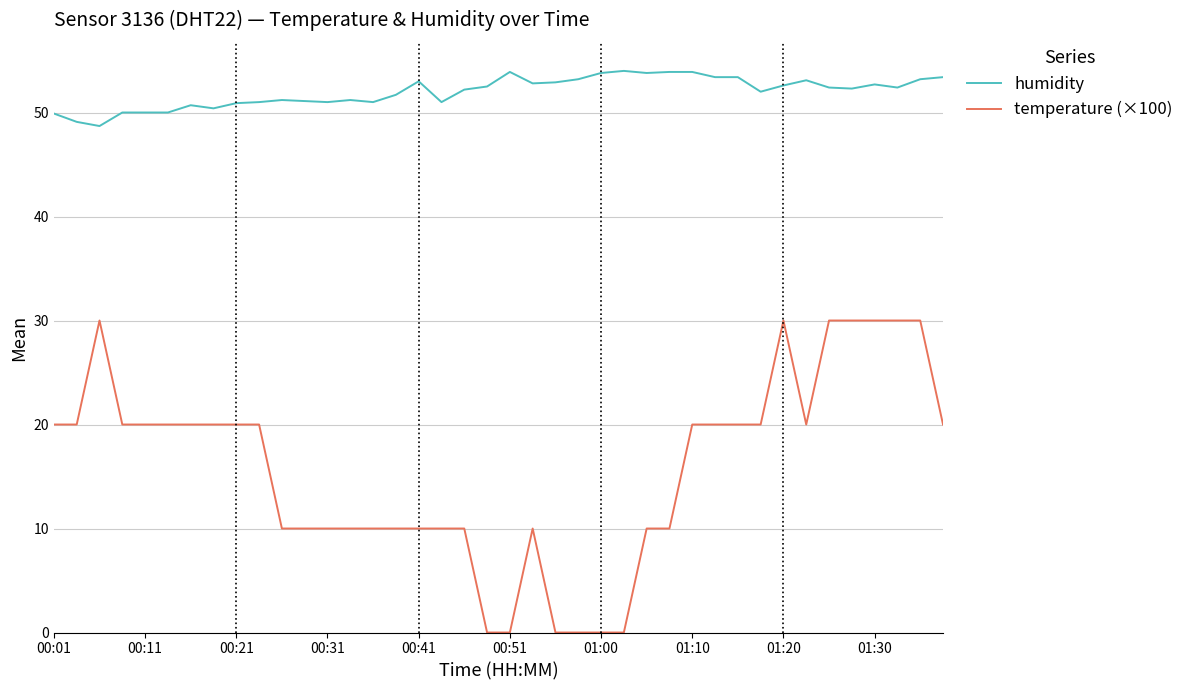

What is the maximum value for temperature (×100)?

30.0